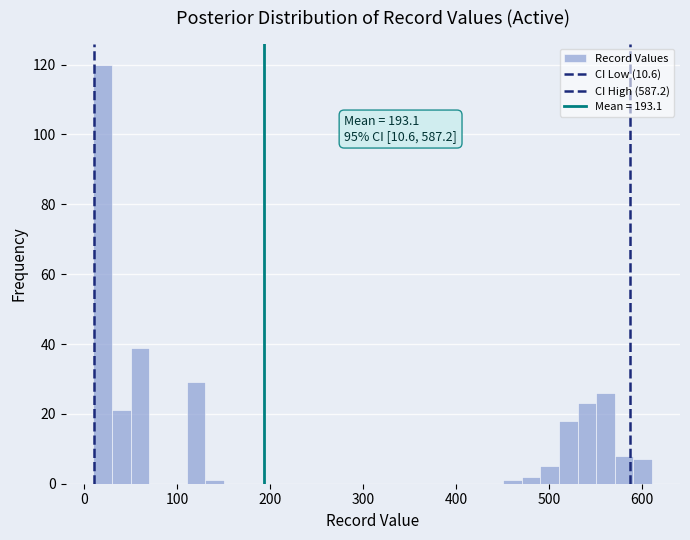

Read against the x-axis, roughly where is the centre of the tallest bar?

20